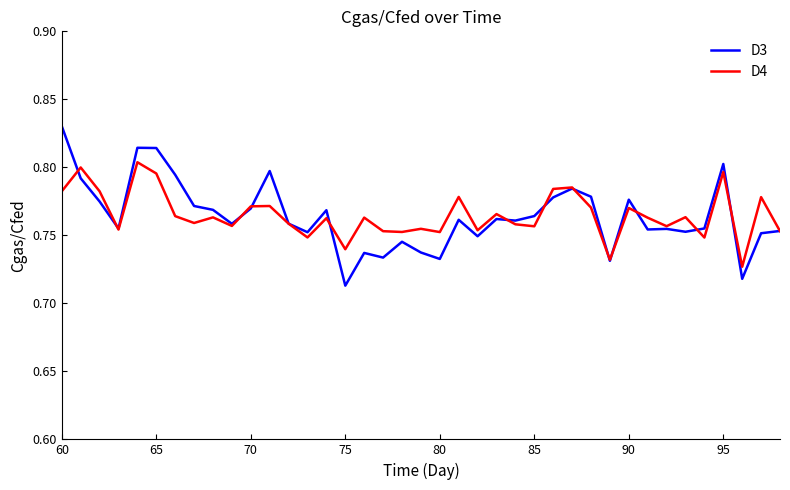

What are all the series names shown in the legend?

D3, D4